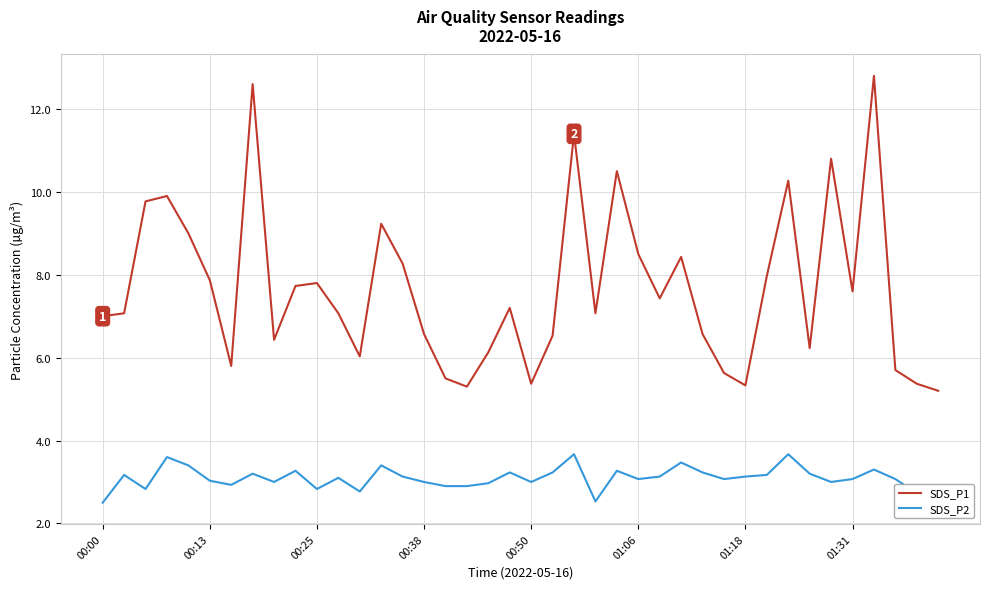

What is the maximum value for SDS_P1?

12.8